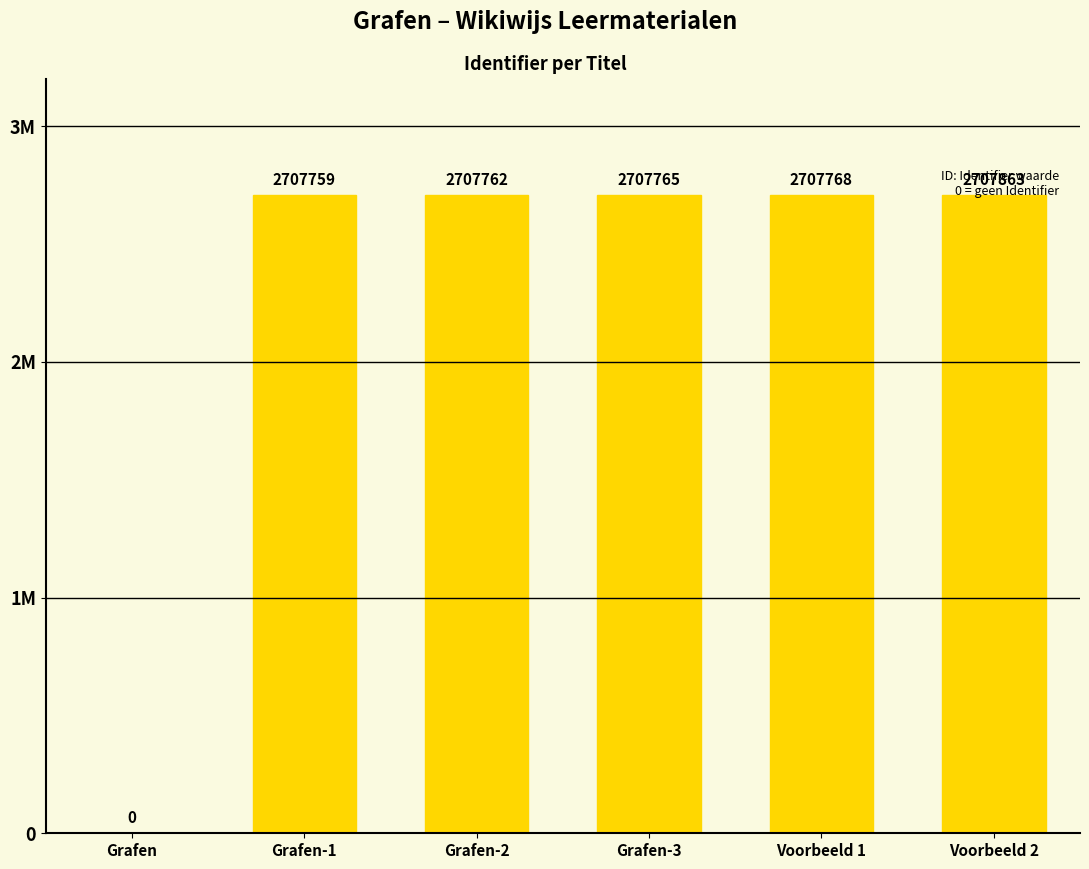

What is the average value?

2256486